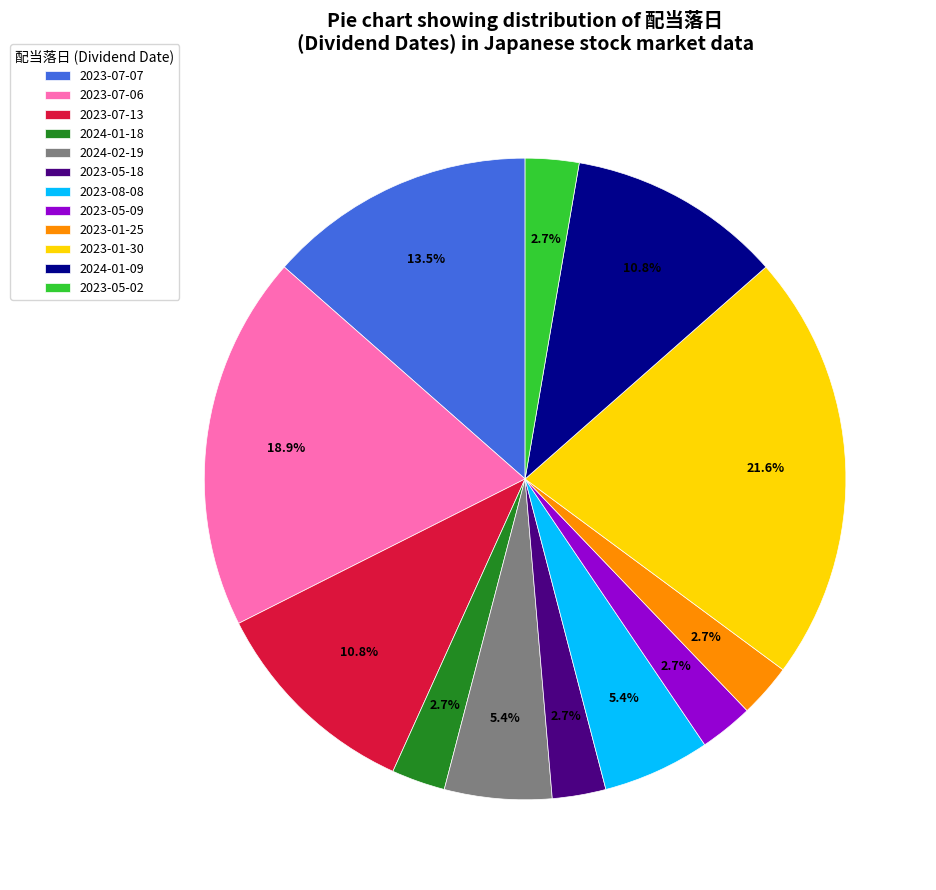

To the nearest percent, what is the combined percentage of 2023-07-07 and 2023-05-18?

16%